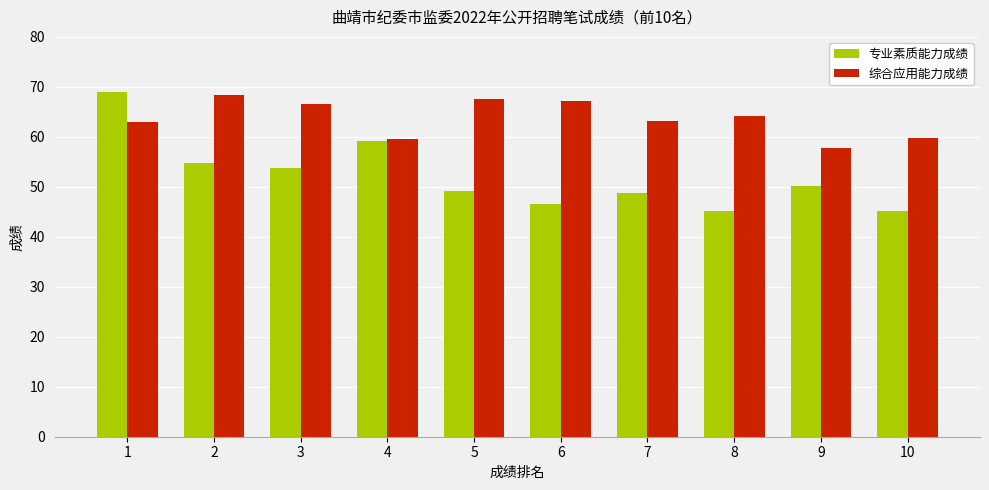

Which series has the largest total across all categories?

综合应用能力成绩